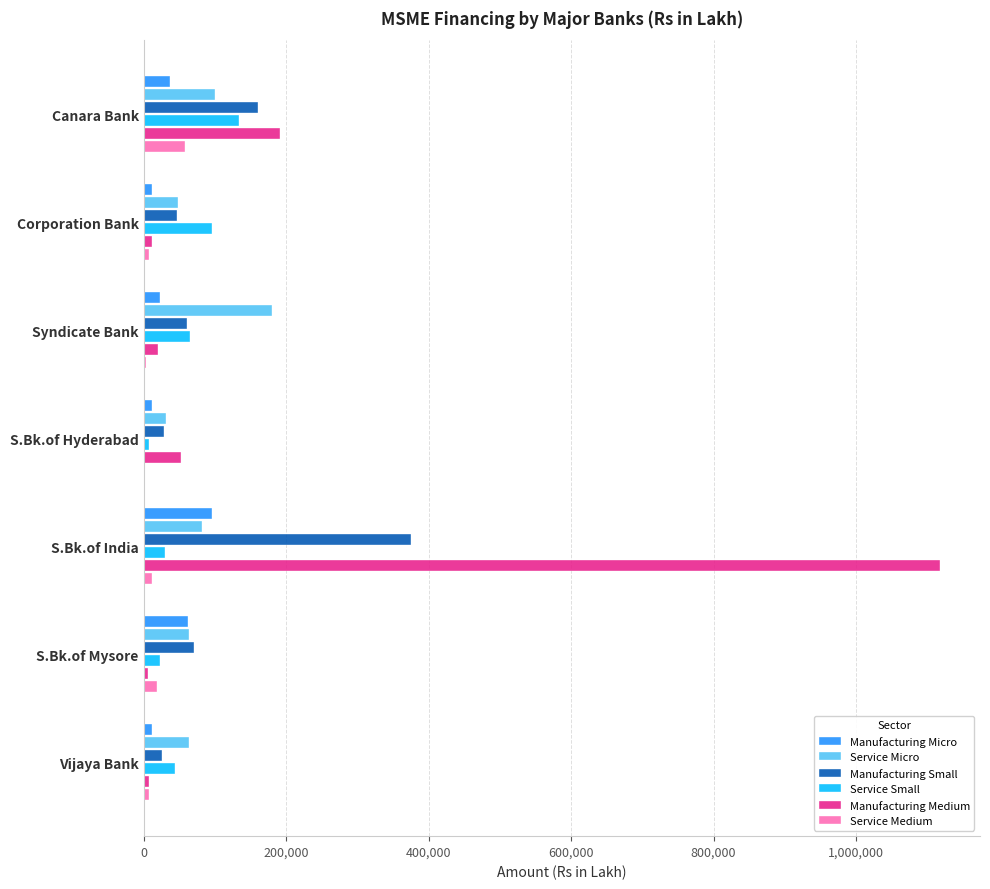

At which category is the sum across all series the highest?

S.Bk.of India